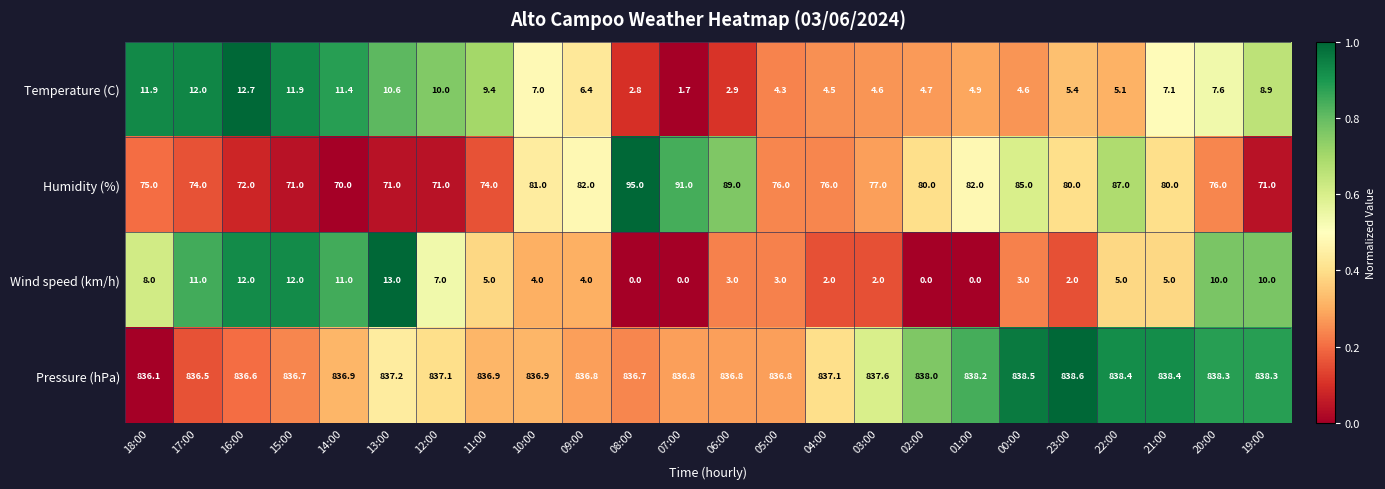

What is the spread (max minus min) of values at 20:00?

830.7